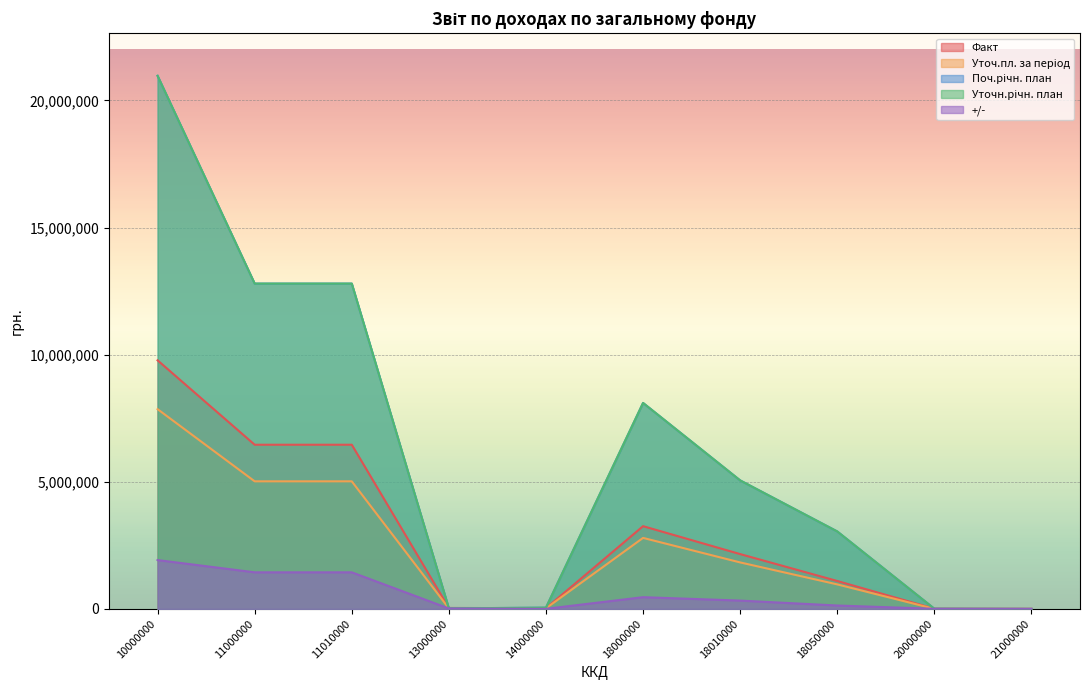

What is the difference between the maximum and minimum values in the Уточн.річн. план series?

20966800.0